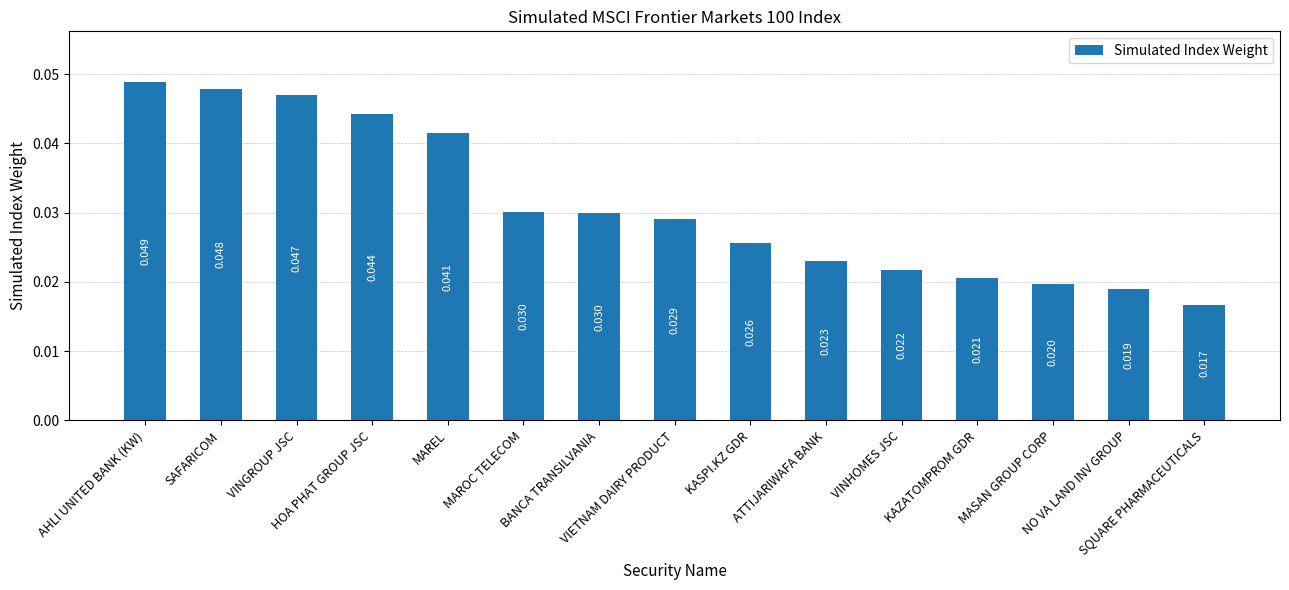

How many data points does each series have?

15